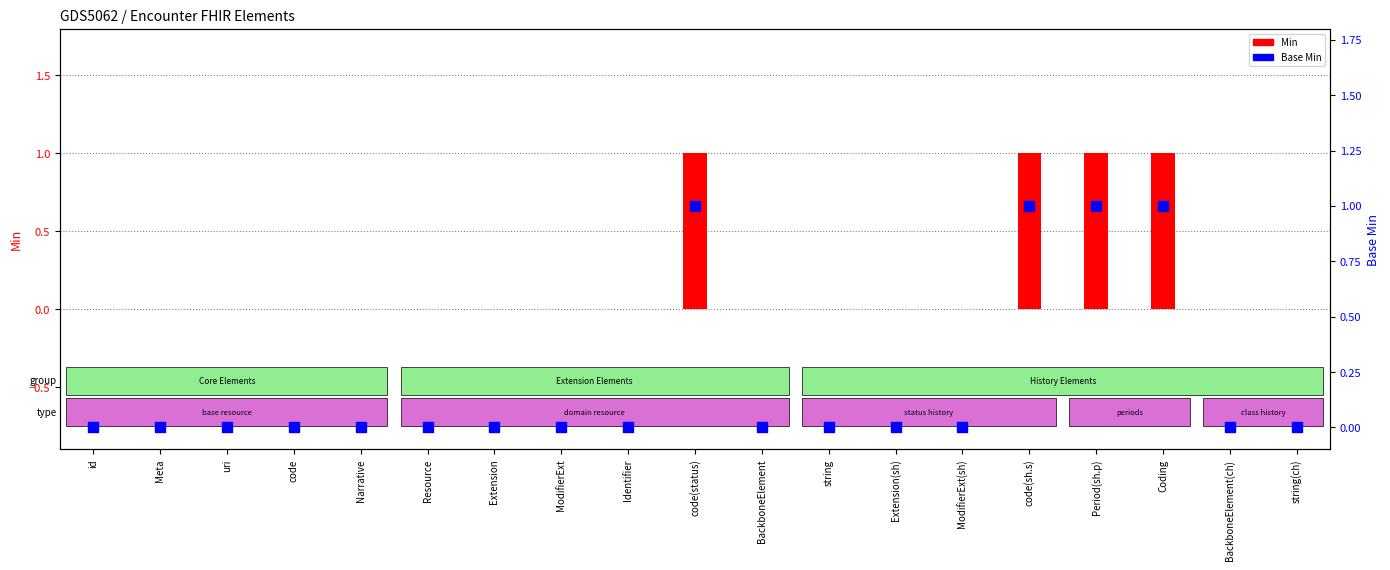

Is the value of Base Min at string greater than the value of Min at id?

No